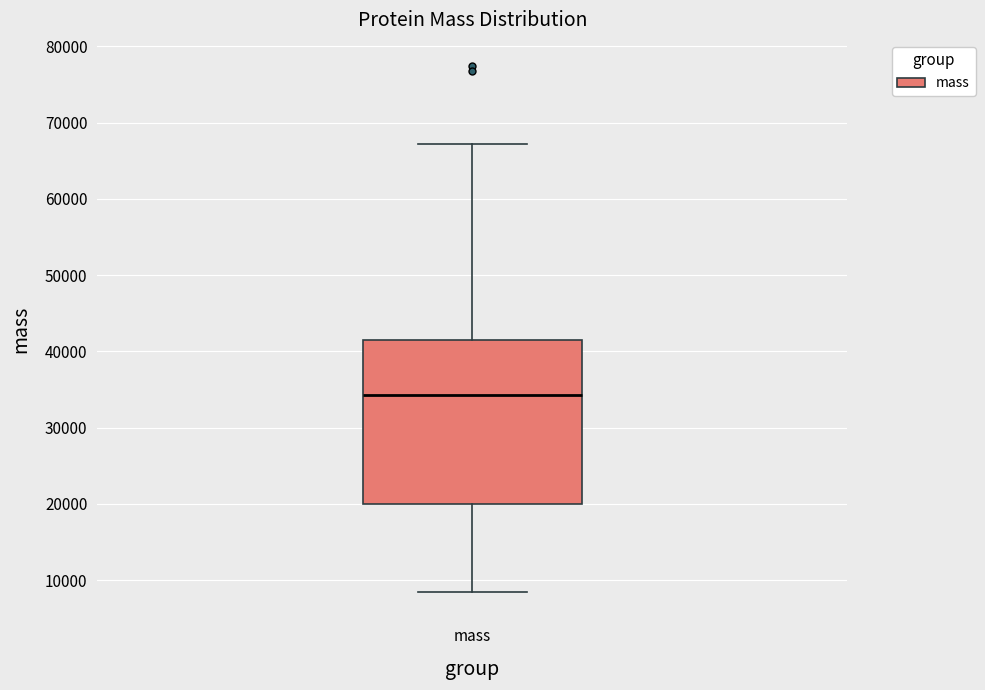

Read this box plot against the y-axis: the position of the median line, the range covered by the box, and the ends of both whiskers. The values are not printed on the chart, so give them approximately, as read against the axis.

median 34000, box 20000 to 42000, whiskers 8000 to 67000